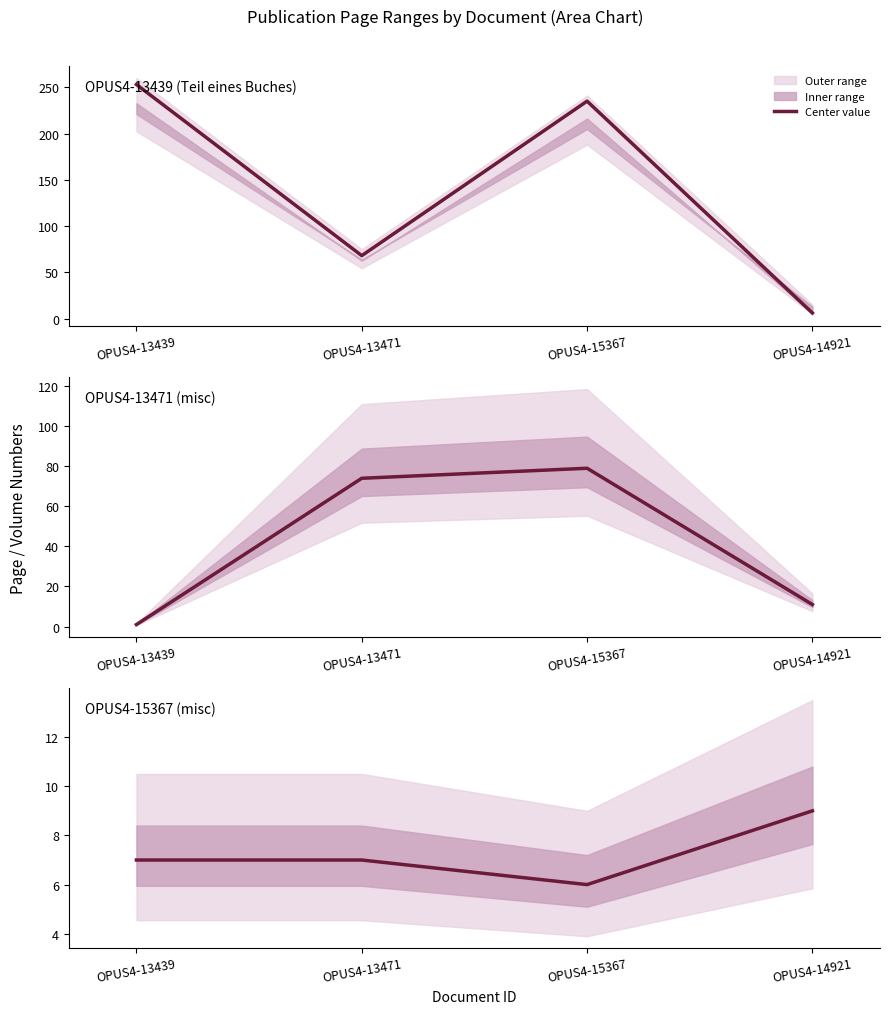

Reading right to left, list all the values displayed in this chart.

OPUS4-14921=9	OPUS4-15367=6	OPUS4-13471=7	OPUS4-13439=7